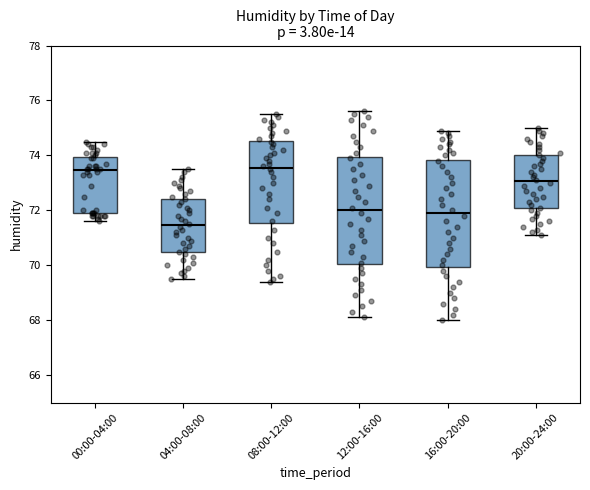

Where does the lower whisker of the box for 12:00-16:00 end on the y-axis? The values are not printed on the chart, so give them approximately, as read against the axis.

68.2